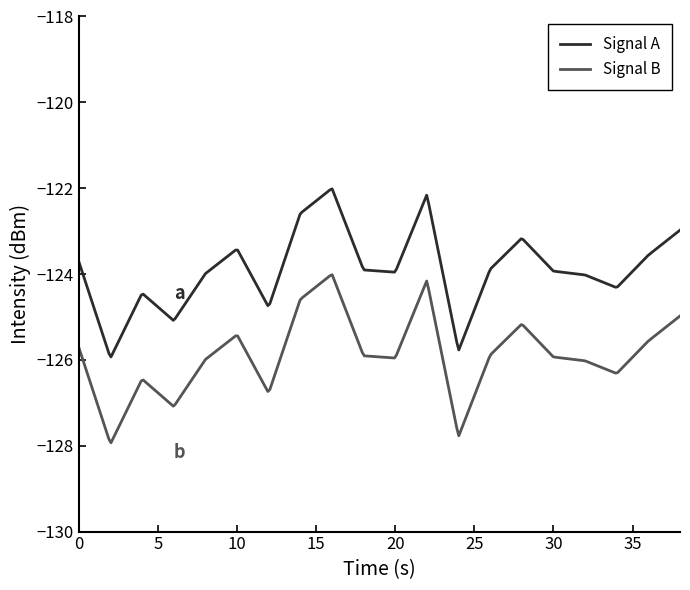

What is the difference between the maximum and minimum values in the Signal A series?

3.9